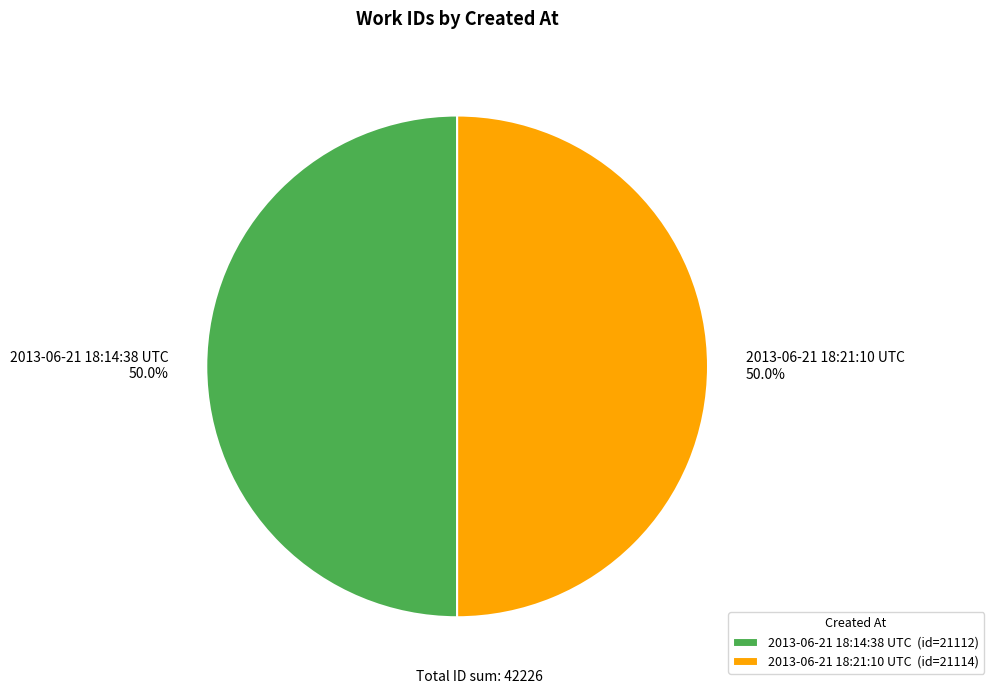

What is the ratio of the value at 2013-06-21 18:14:38 UTC to the value at 2013-06-21 18:21:10 UTC?

1.0